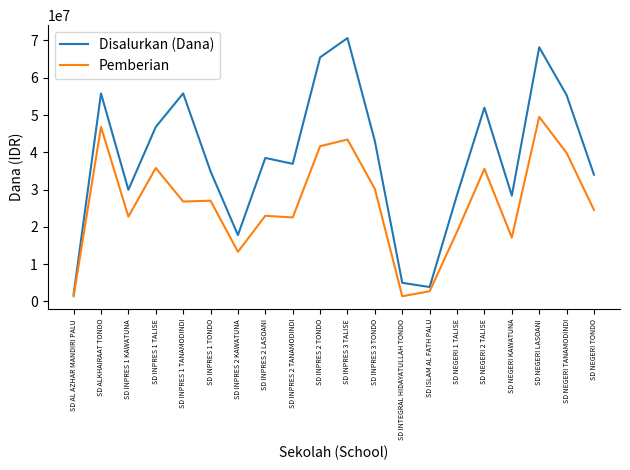

What is the sum of all Pemberian values?

523575000